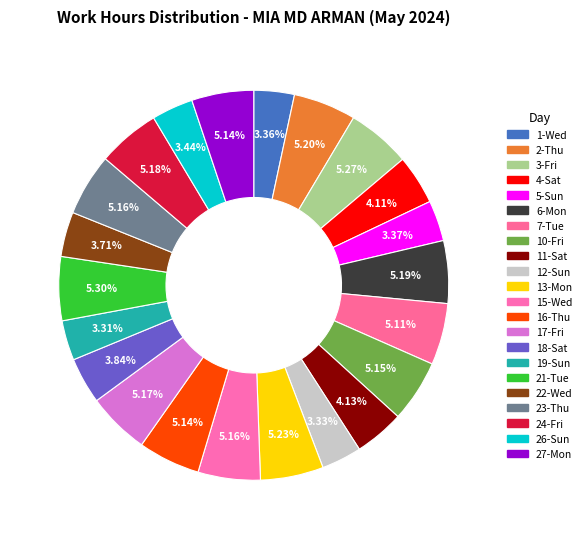

Do 7-Tue and 5-Sun together represent more than half of the pie?

No